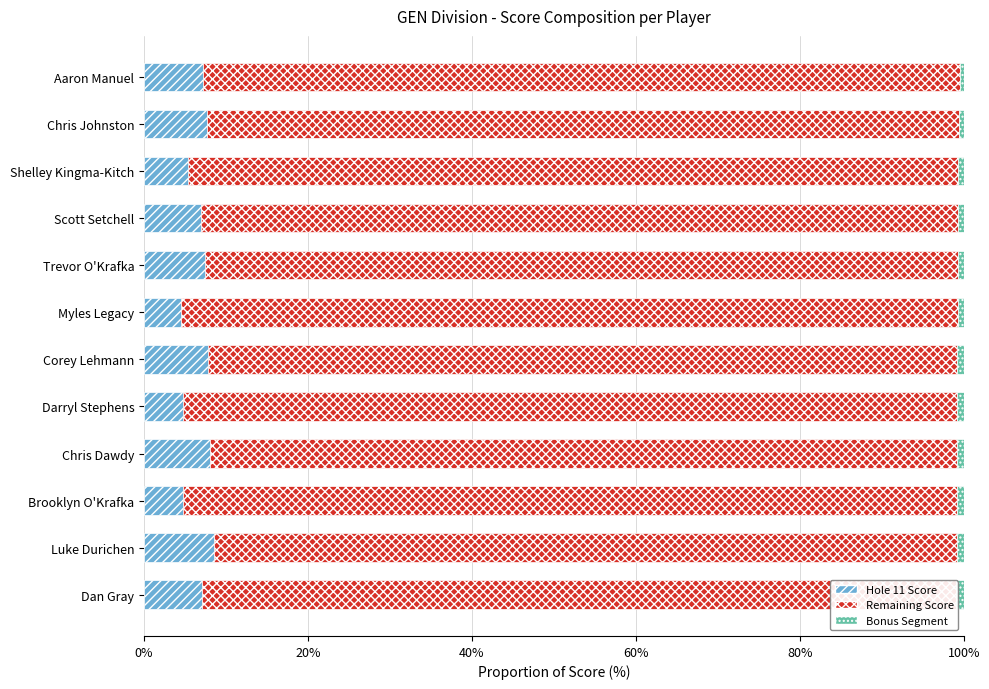

How many data points does each series have?

12